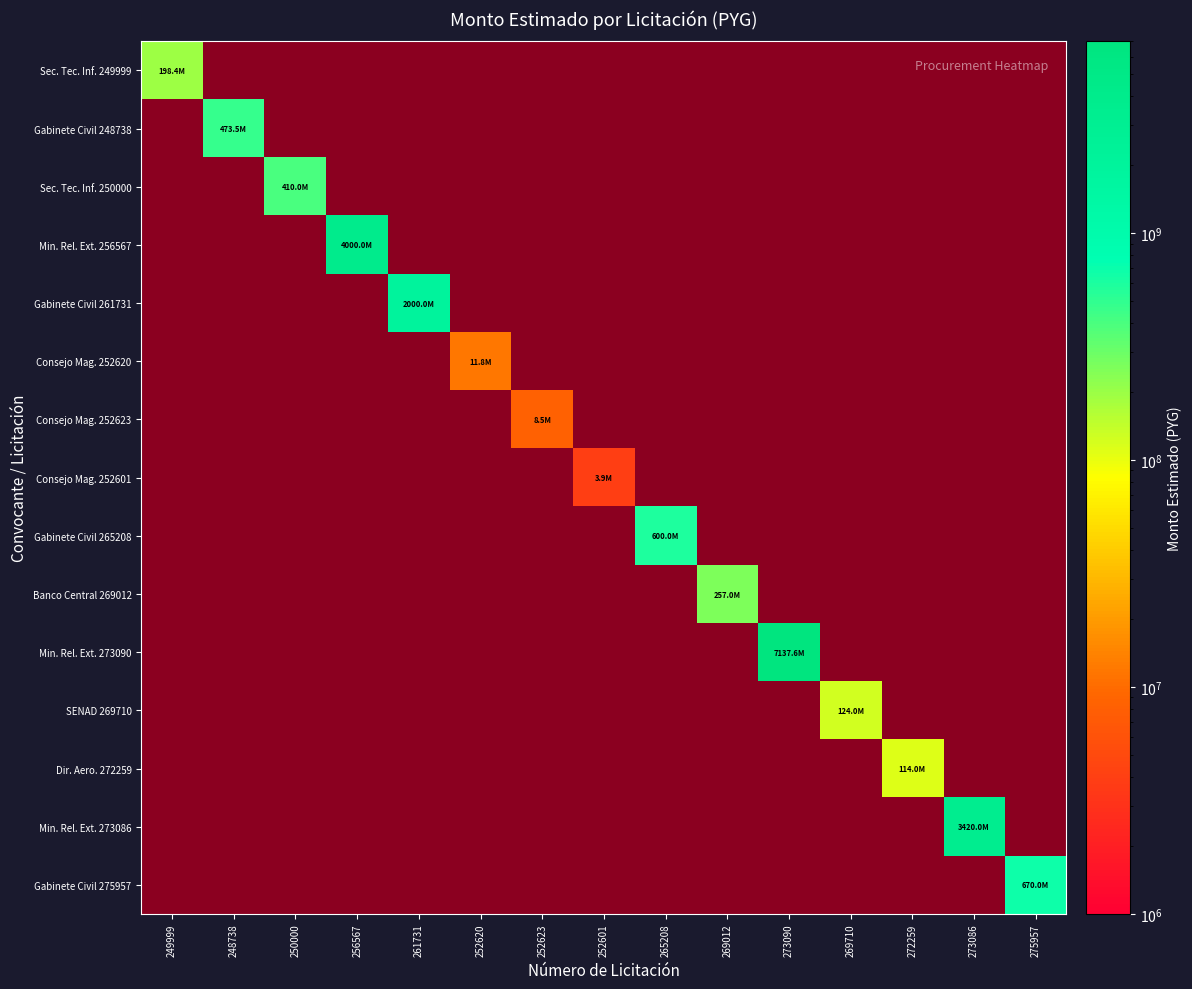

At which label is Gabinete Civil 265208 closest to 300000000?

249999